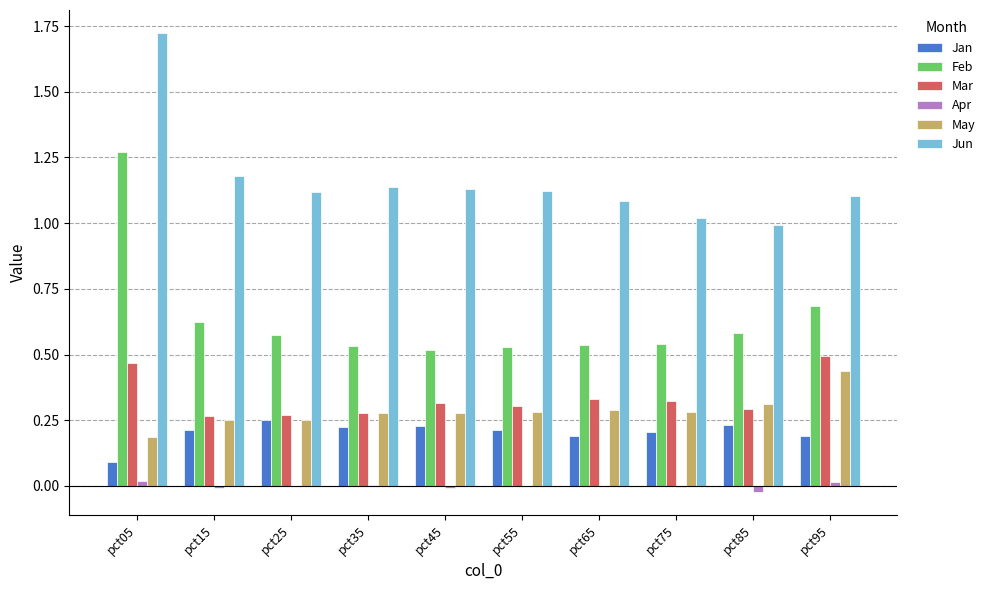

Is it true that Feb equals 0.5 at pct65?

True